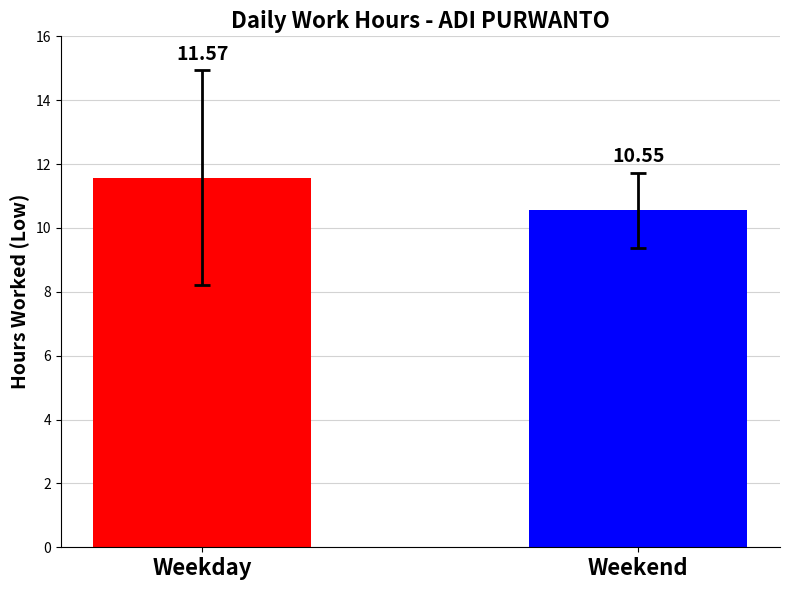

True or false: the data shows 3.7 at Weekday.

False